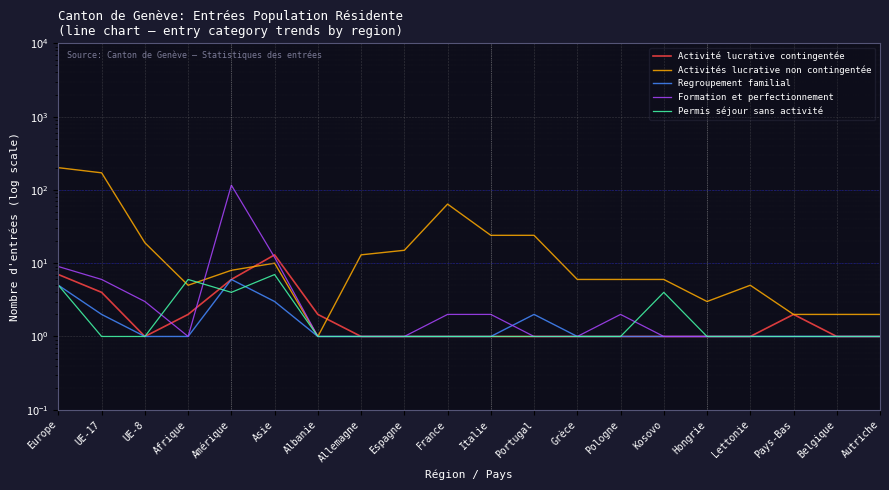

Reading left to right, transcribe all the data shown in this chart.

Activité lucrative contingentée: 7	4	1	2	6	13	2	1	1	1	1	1	1	1	1	1	1	2	1	1
Activités lucrative non contingentée: 201	171	19	5	8	10	1	13	15	64	24	24	6	6	6	3	5	2	2	2
Regroupement familial: 5	2	1	1	6	3	1	1	1	1	1	2	1	1	1	1	1	1	1	1
Formation et perfectionnement: 9	6	3	1	116	12	1	1	1	2	2	1	1	2	1	1	1	1	1	1
Permis séjour sans activité: 5	1	1	6	4	7	1	1	1	1	1	1	1	1	4	1	1	1	1	1